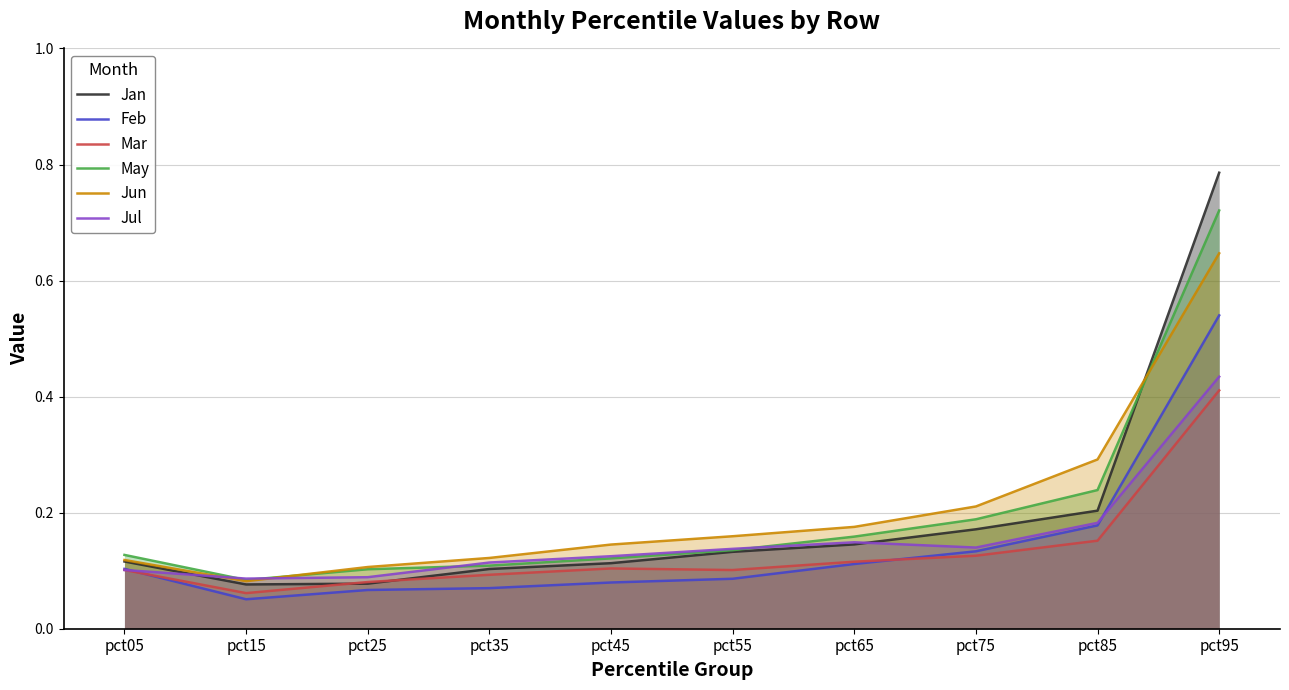

What is the greatest value displayed?

0.8